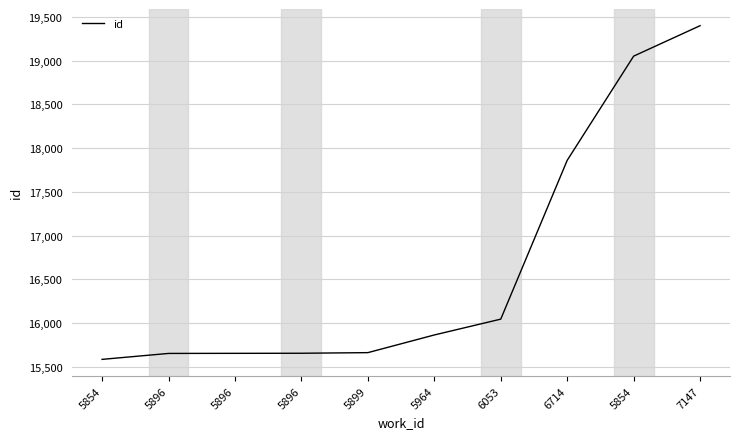

True or false: the data shows 19052 at 5854.

True